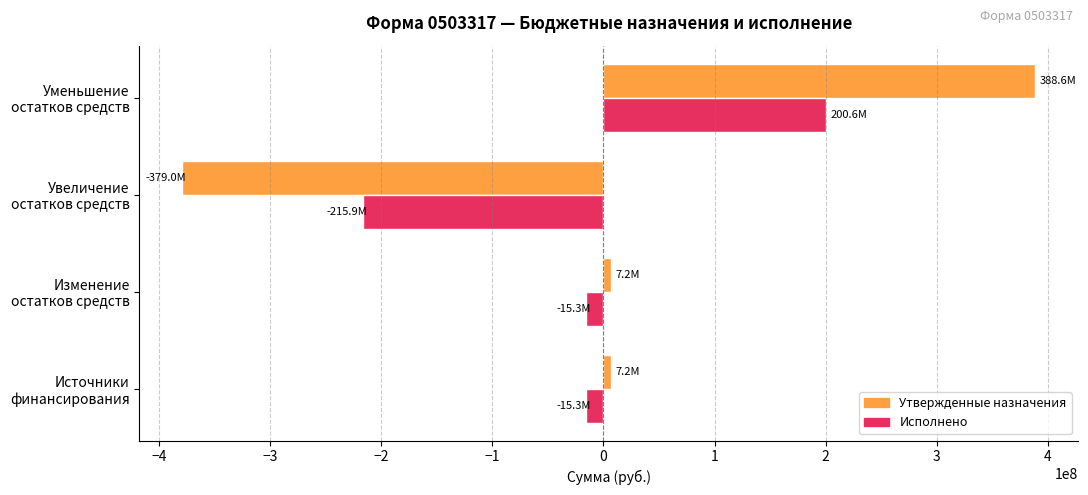

How many data points does each series have?

4